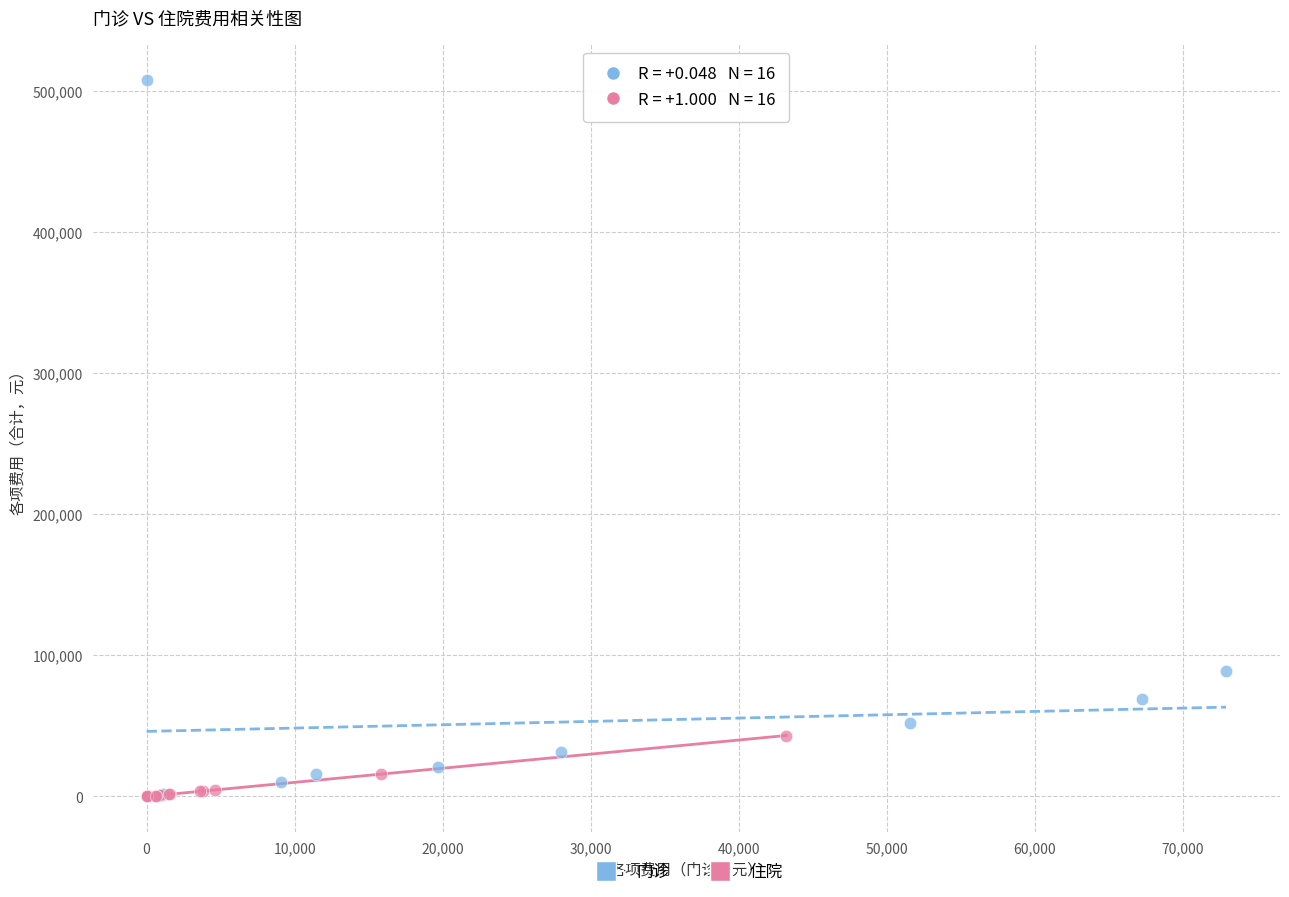

Which series reaches the maximum Y coordinate?

门诊